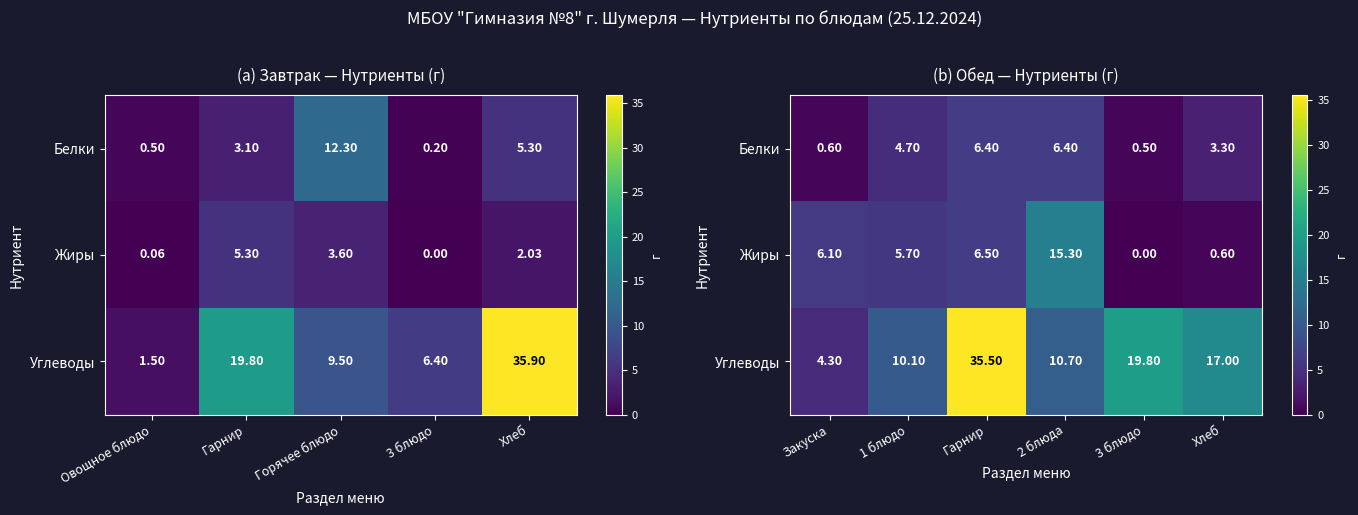

The Жиры series shows 0.6 at Хлеб. True or false?

True